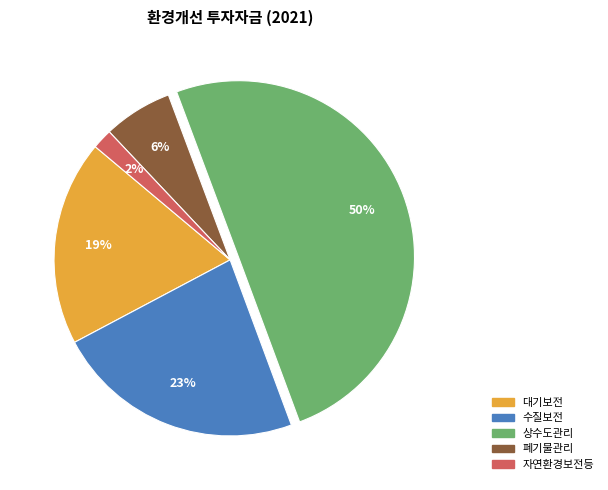

What percentage is the 수질보전 slice, to the nearest percent?

23%